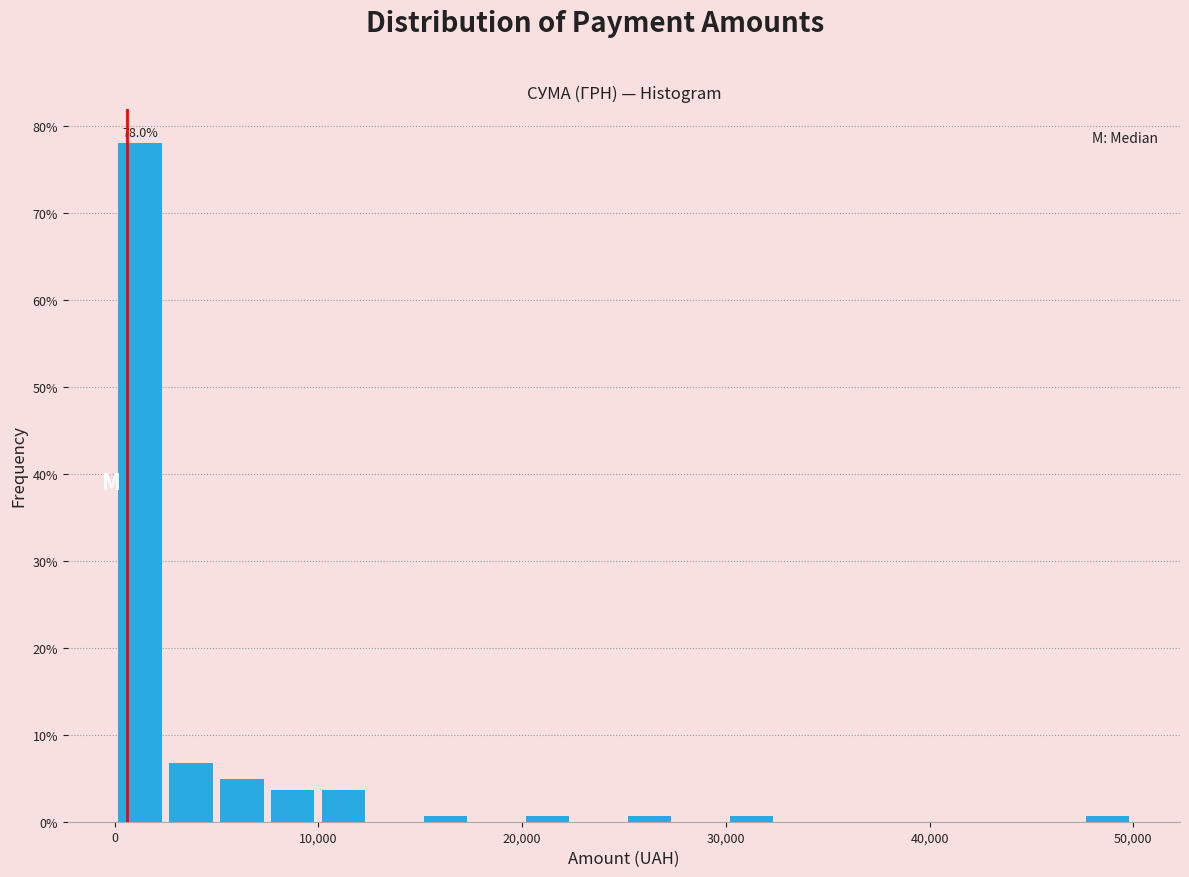

Read against the x-axis, roughly where is the centre of the tallest bar?

1000